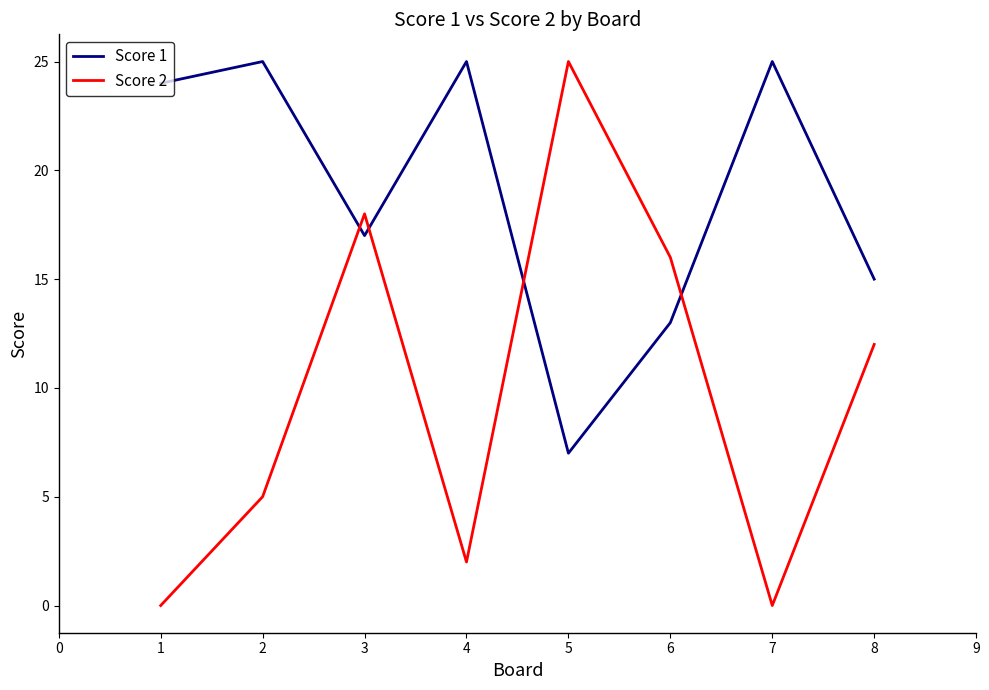

The Score 1 series shows 25 at 7. True or false?

True